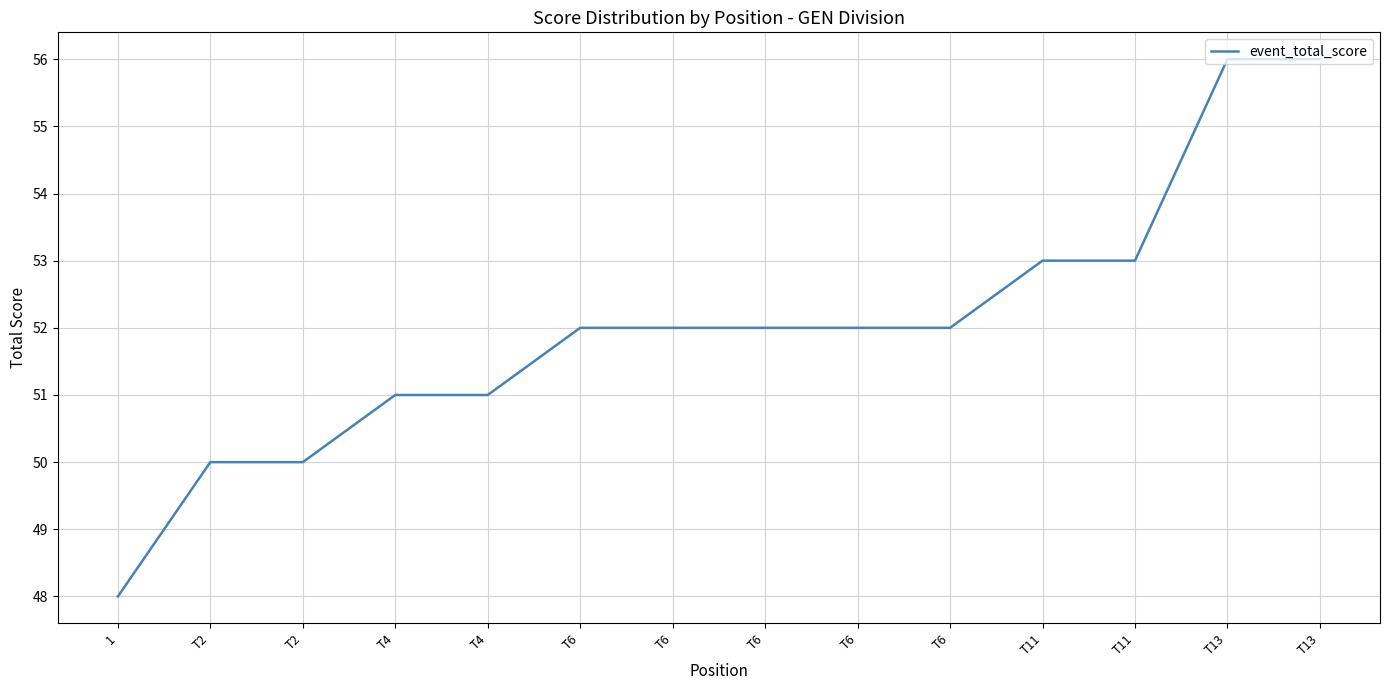

Read the value at T11.

53